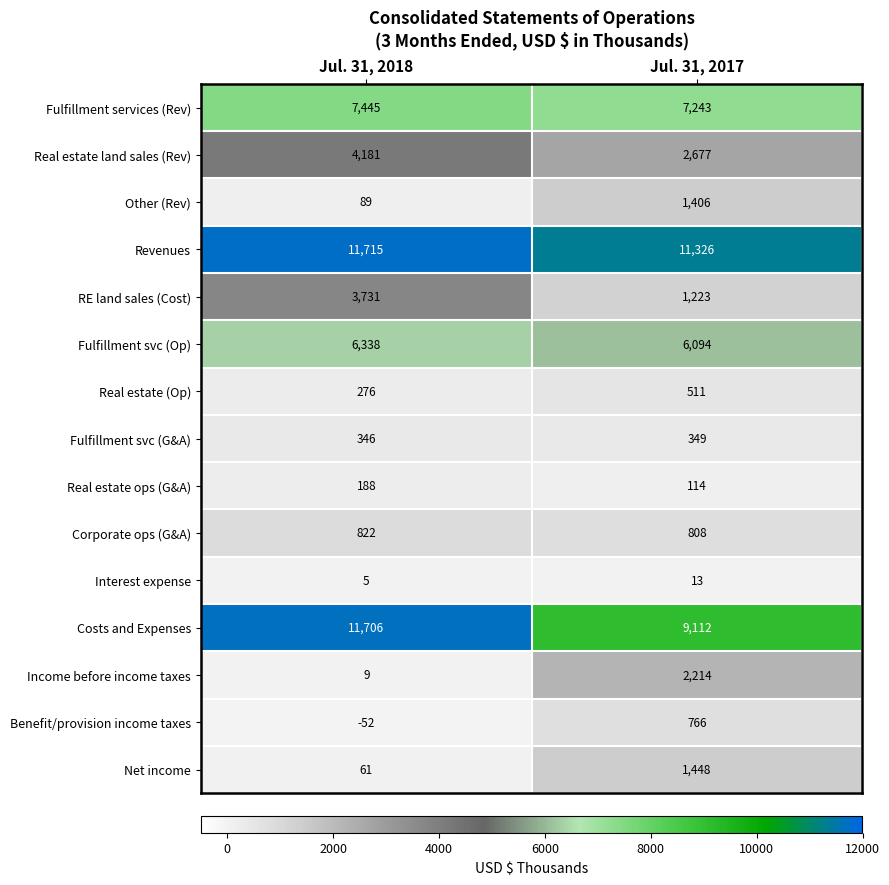

How many values in the Revenues series are below 11715?

1